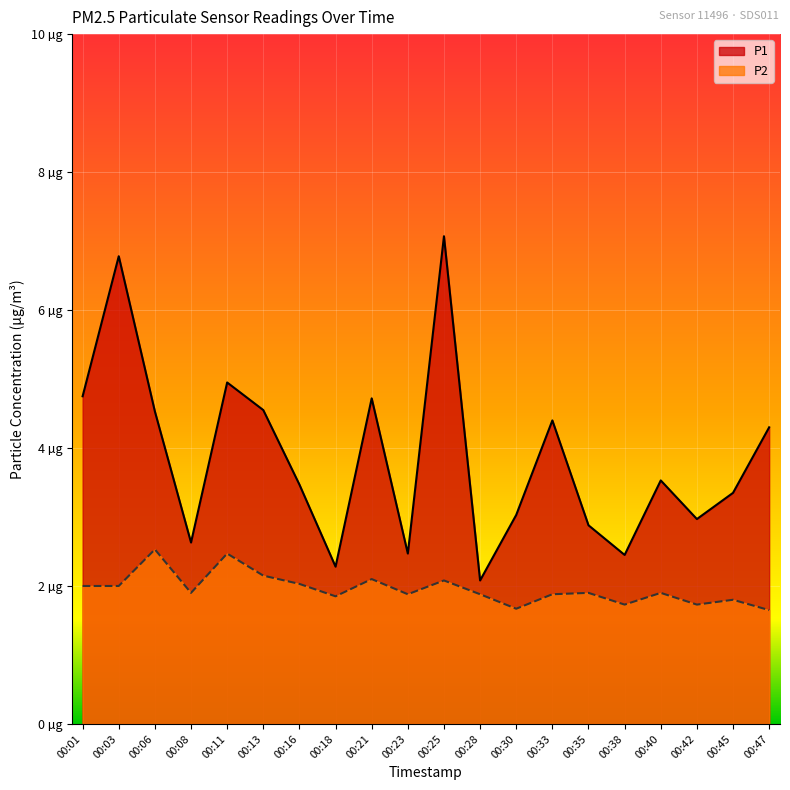

Rank the series by their maximum value, from highest to lowest.

P1, P2